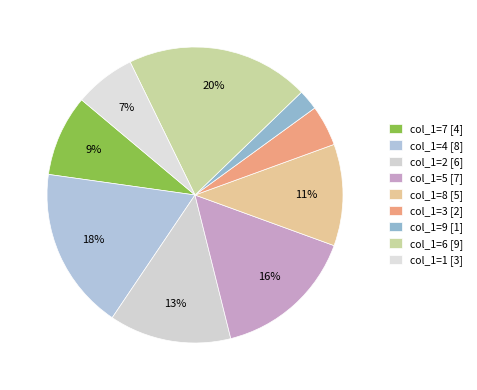

How many segments does this pie chart have?

9